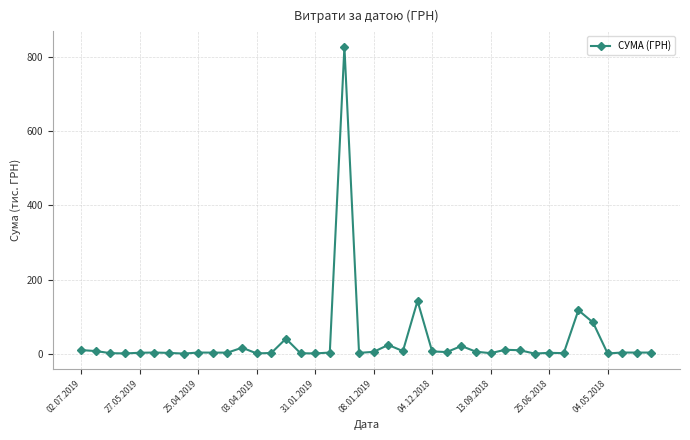

What is the difference between the second highest and second lowest values?

142.2